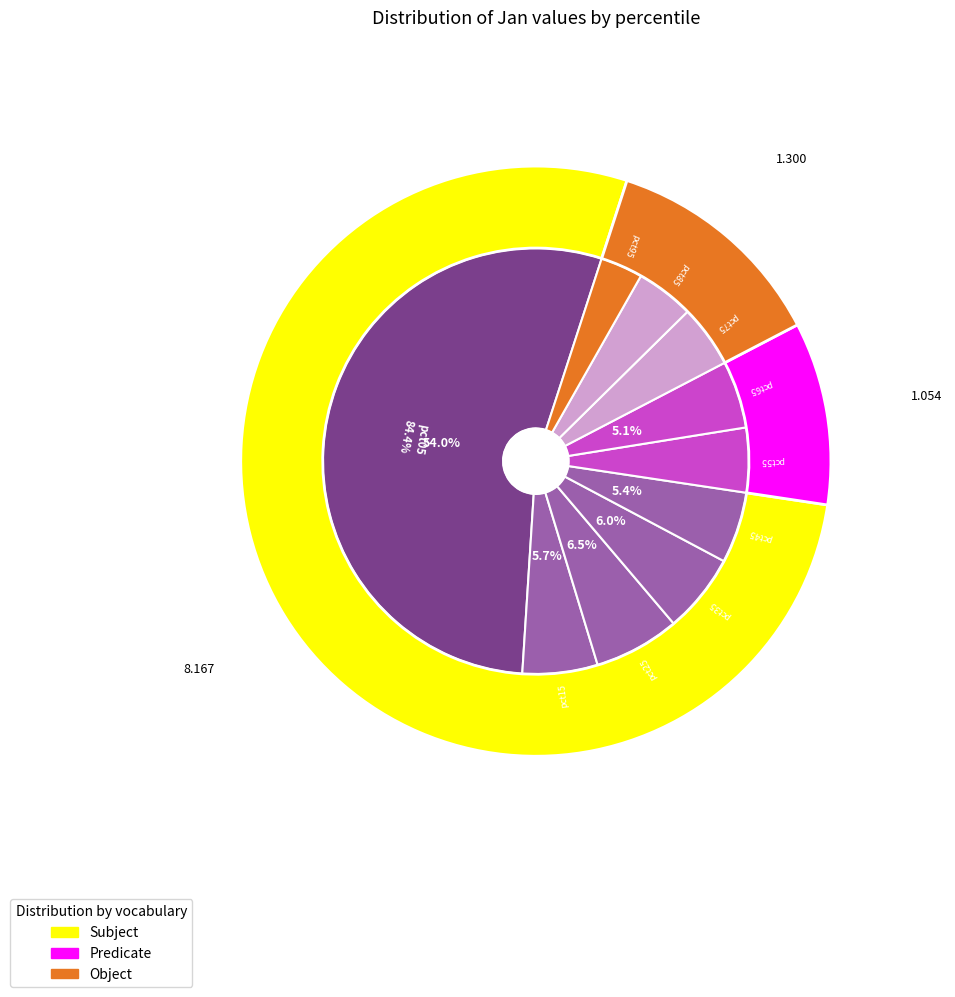

What percentage is NOT represented by pct15?

94.3%